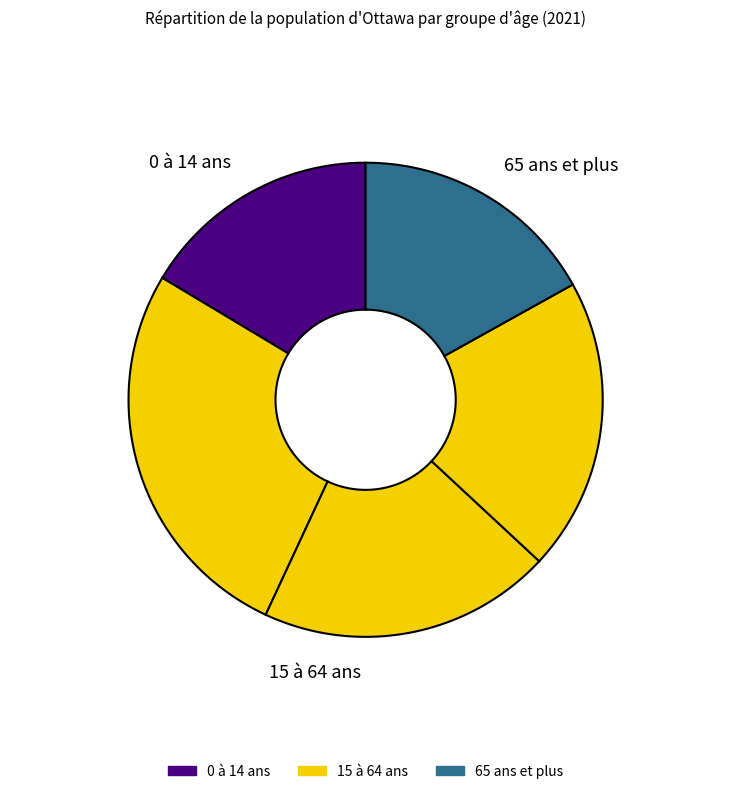

What is the total percentage of 15 à 64 ans and 65 ans et plus?

83.6%